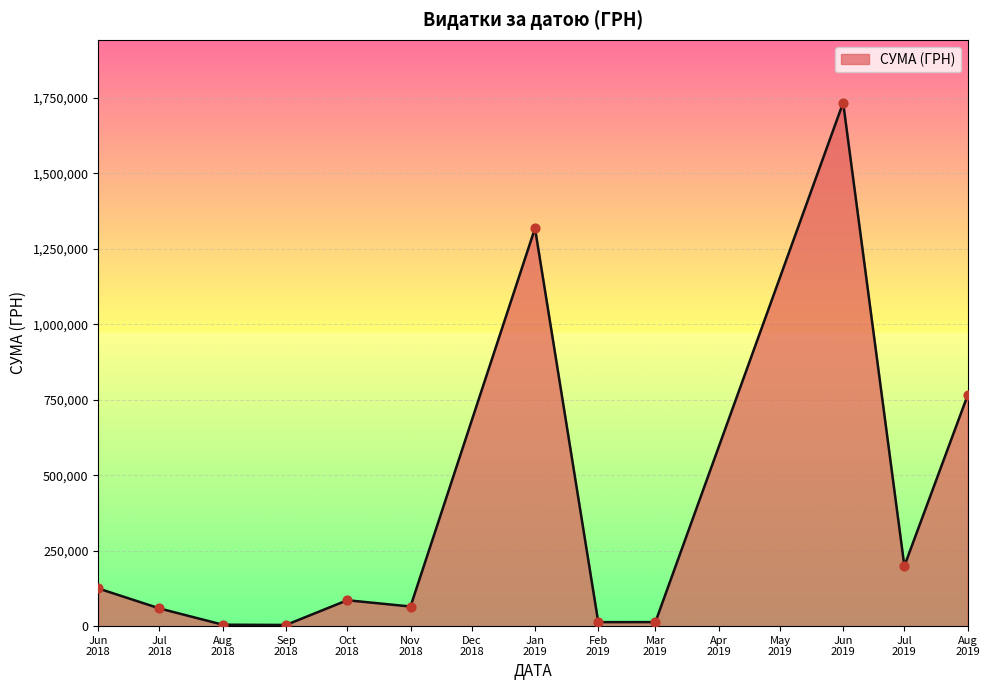

What is the difference between the maximum and minimum values?

1730381.9